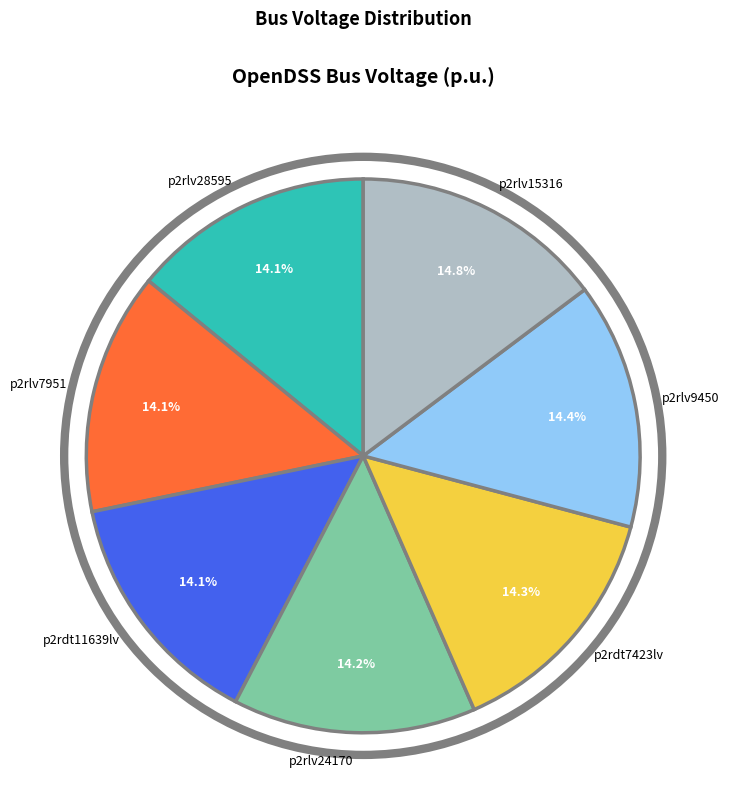

Is the sum of p2rlv7951 and p2rlv15316 greater than half?

No